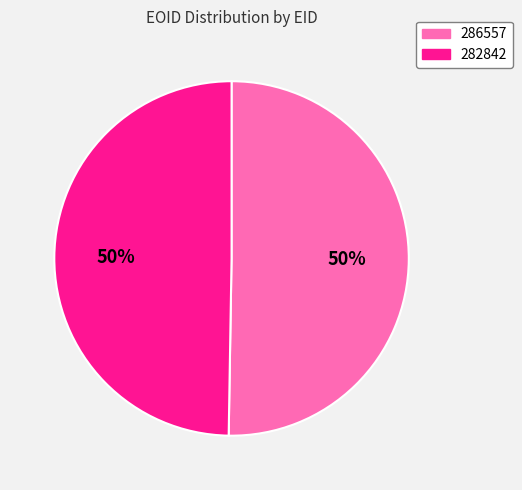

What is the ratio of the value at 282842 to the value at 286557?

1.0